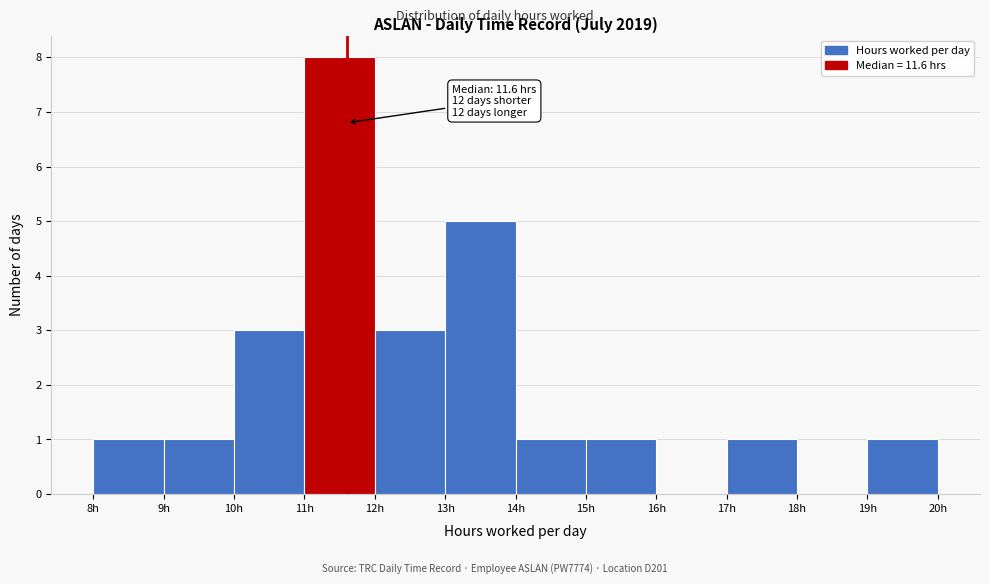

Which range on the x-axis has the tallest bar?

11 to 12